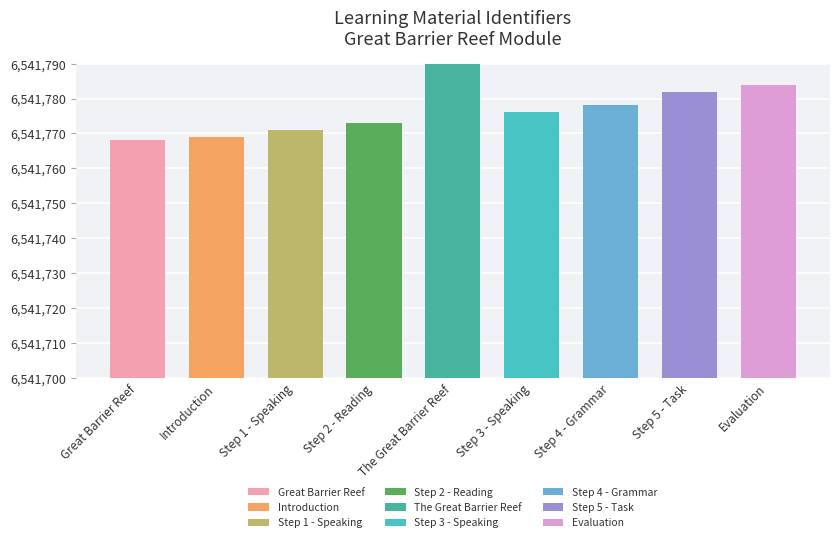

The value at Step 5 - Task is 6541782. True or false?

True